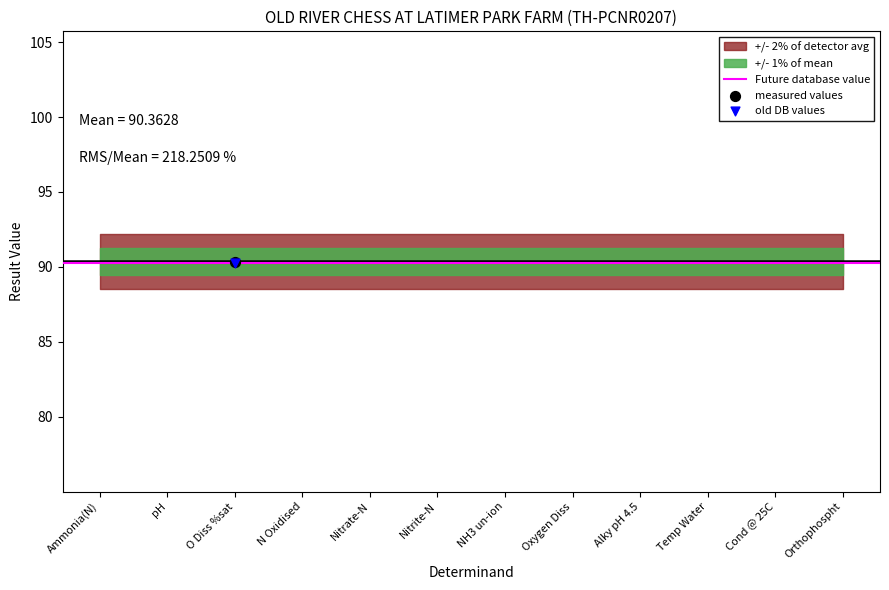

Which has a higher value, Nitrate-N or Orthophospht?

Nitrate-N